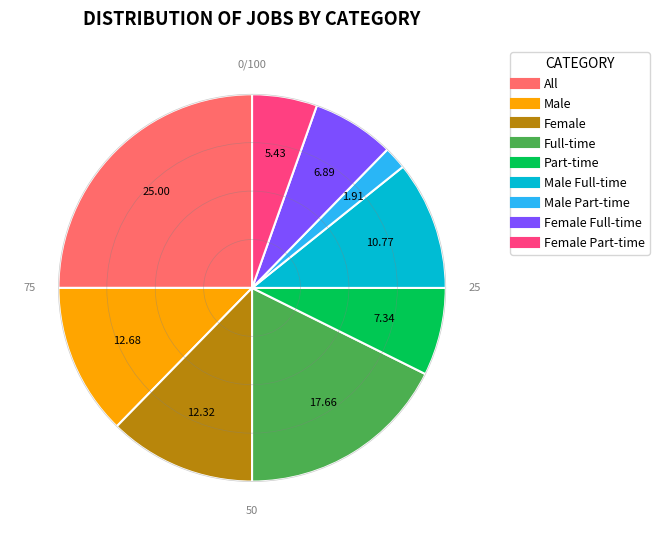

Does any single category account for the majority?

No